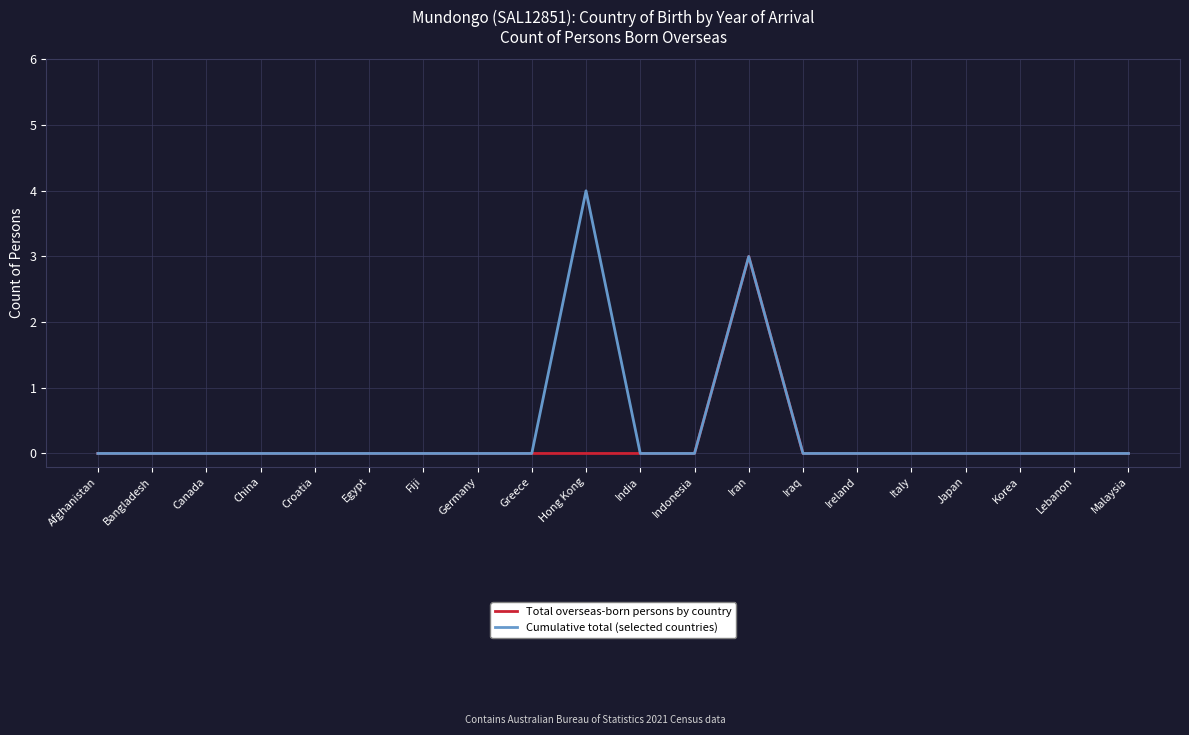

Which series has the widest spread of values?

Cumulative total (selected countries)